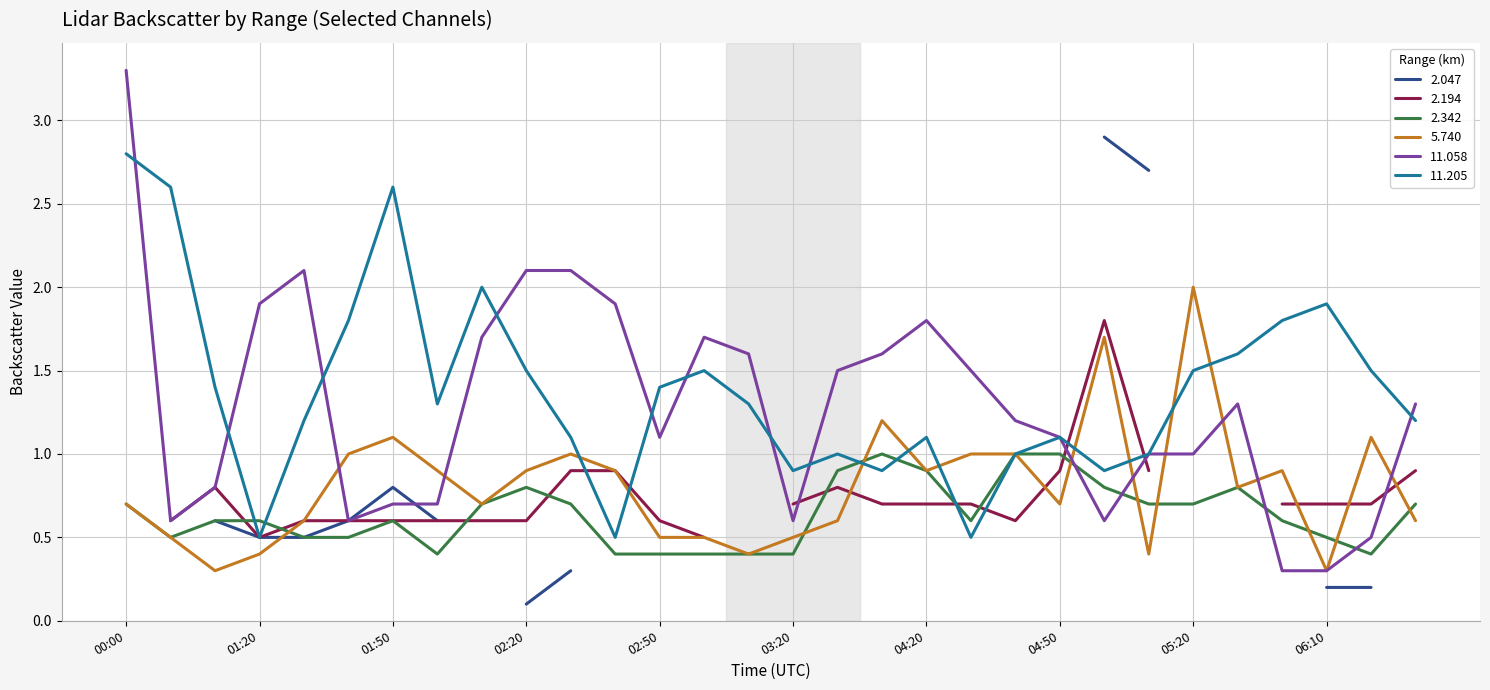

What is the maximum value for 11.058?

3.3